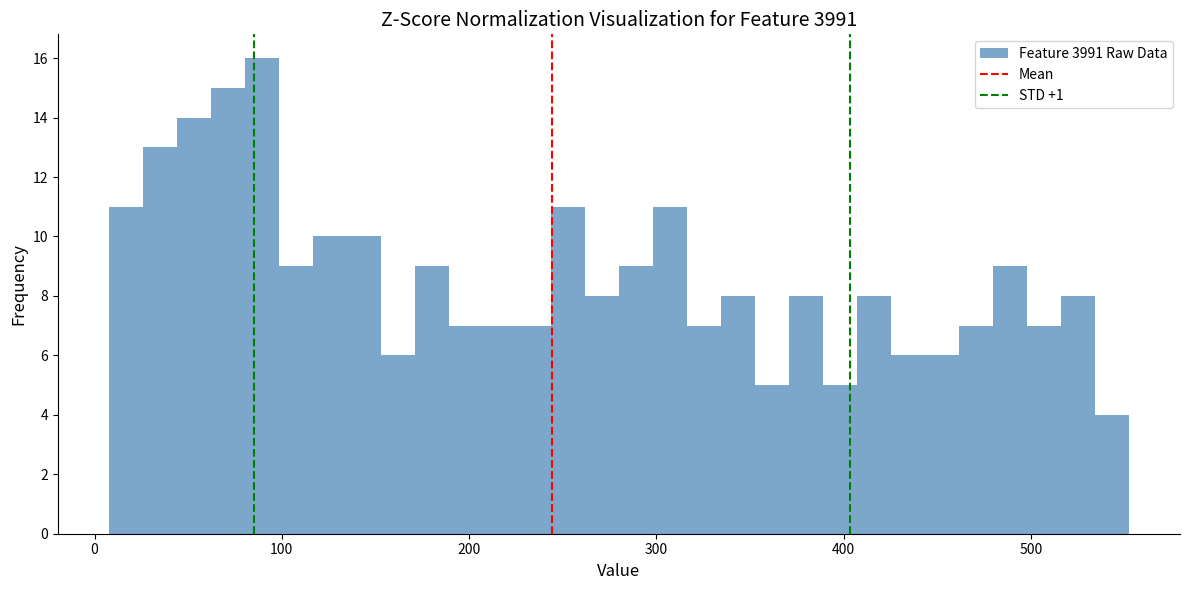

Around what value on the x-axis is the tallest bar? Give the approximate position of its centre, as read against the axis.

90